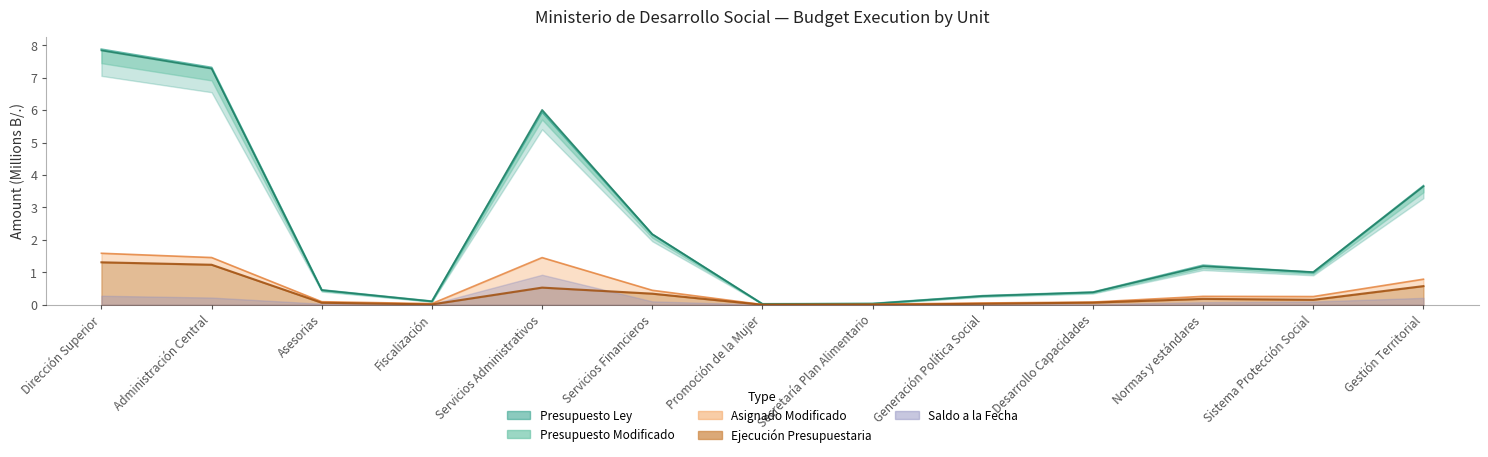

Which category has the highest value in the Presupuesto Ley series?

Dirección Superior